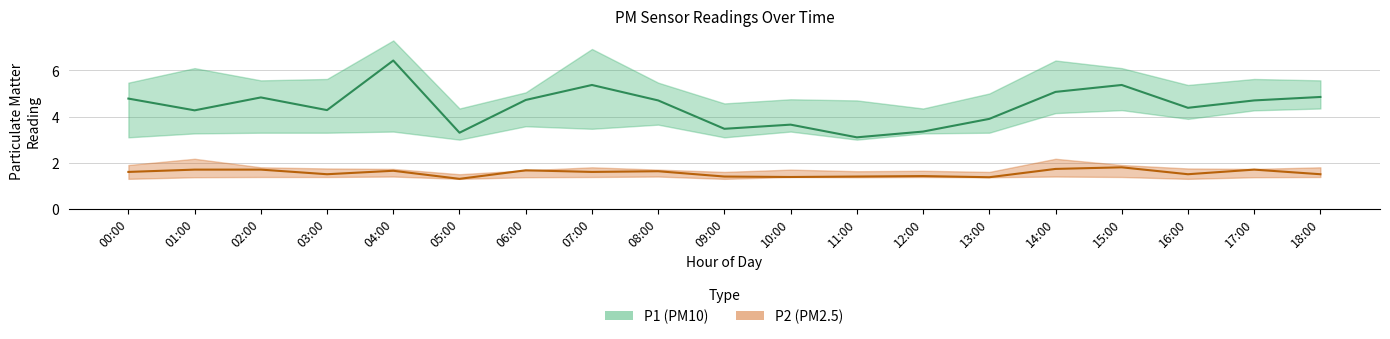

The value of P2 mean at 14:00 is 0.7. True or false?

False